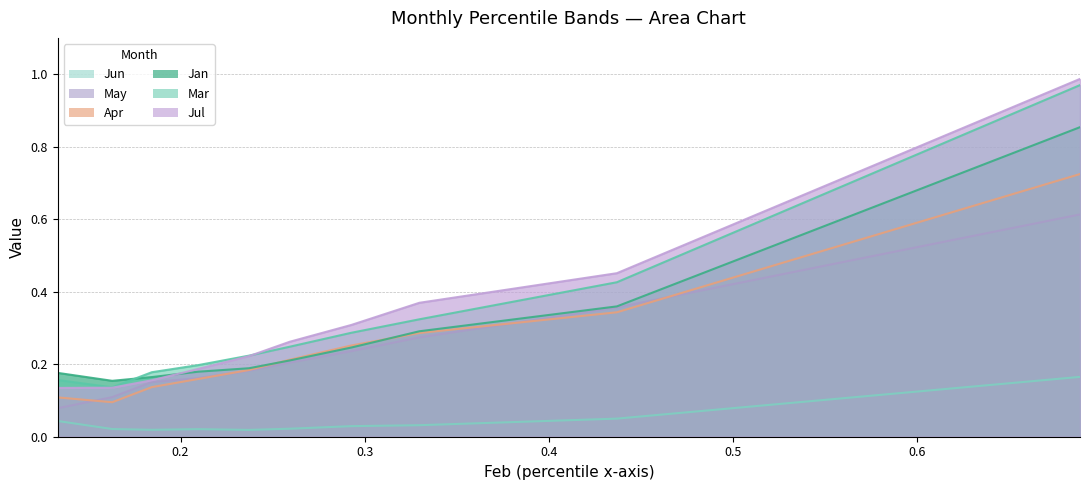

What is the difference between the maximum and minimum values in the Jun series?

0.1